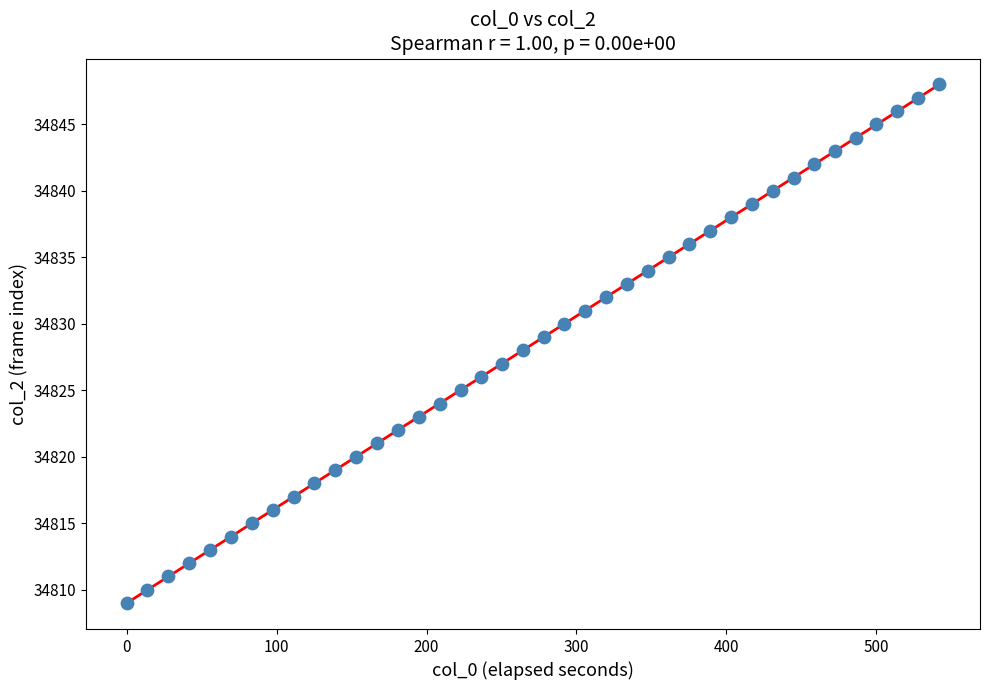

How many data points are displayed?

40